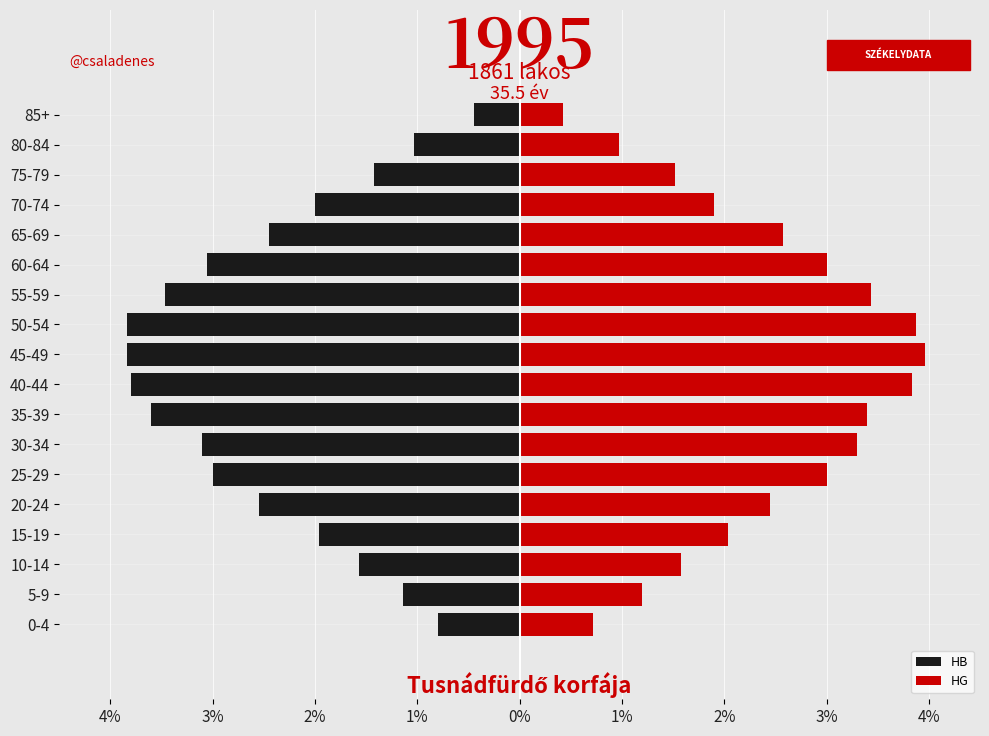

What is the average value of the HB series?

-2.4